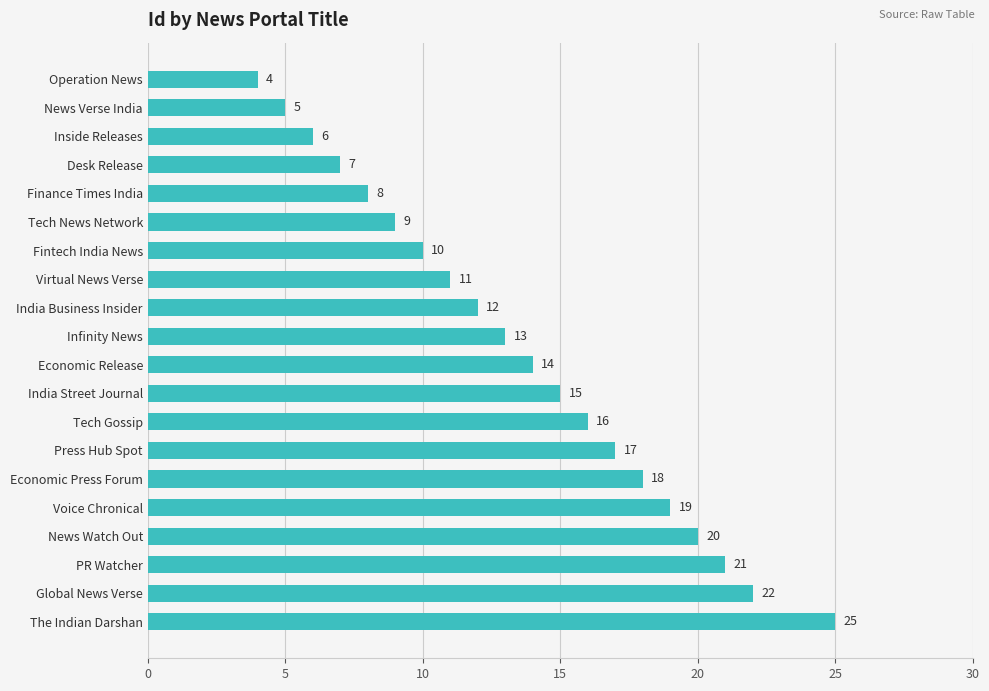

How many values are below 14?

10